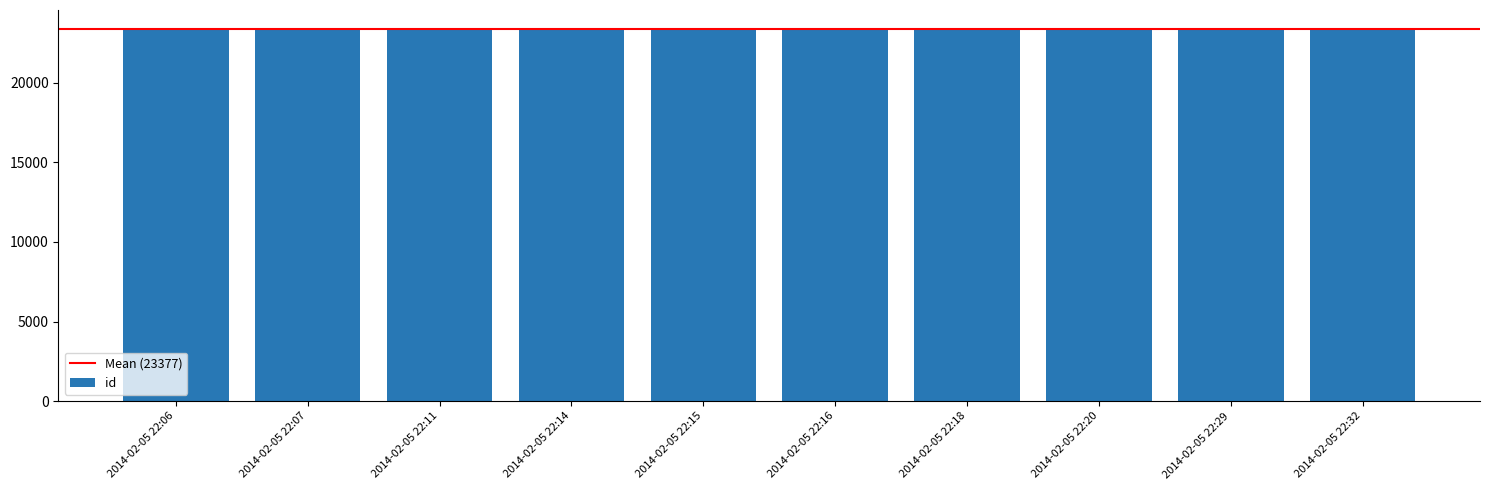

What is the value of the 3rd bar from the left?

23372